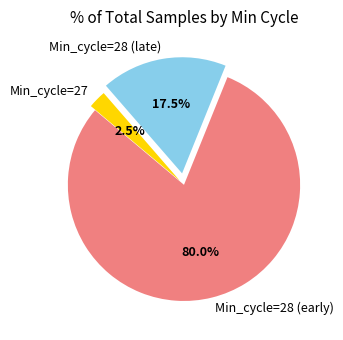

What is the smallest slice in the pie chart?

Min_cycle=27